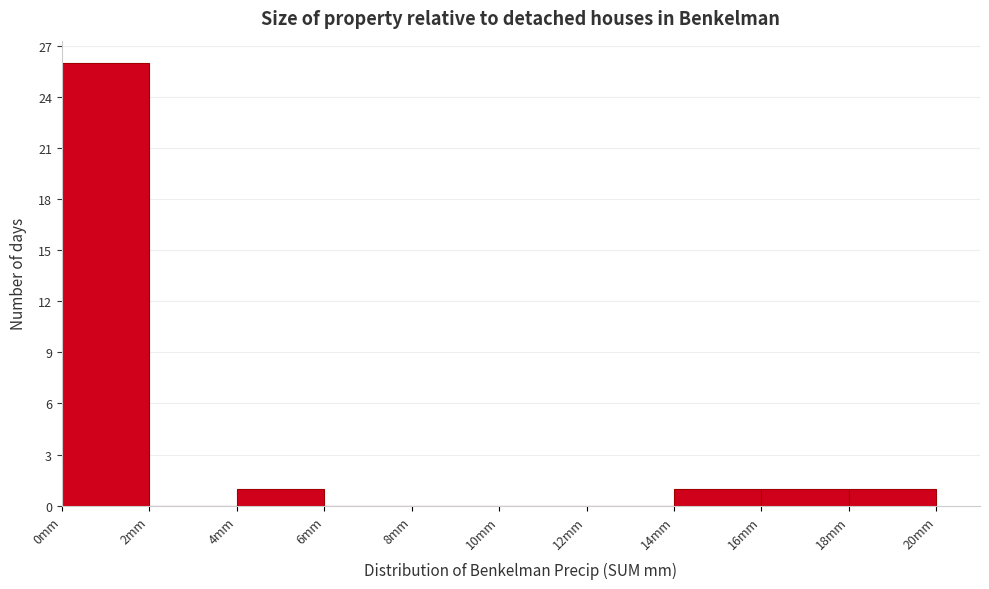

How tall is the bar that spans 16 to 18 on the x-axis? The values are not printed on the chart, so give them approximately, as read against the axis.

1